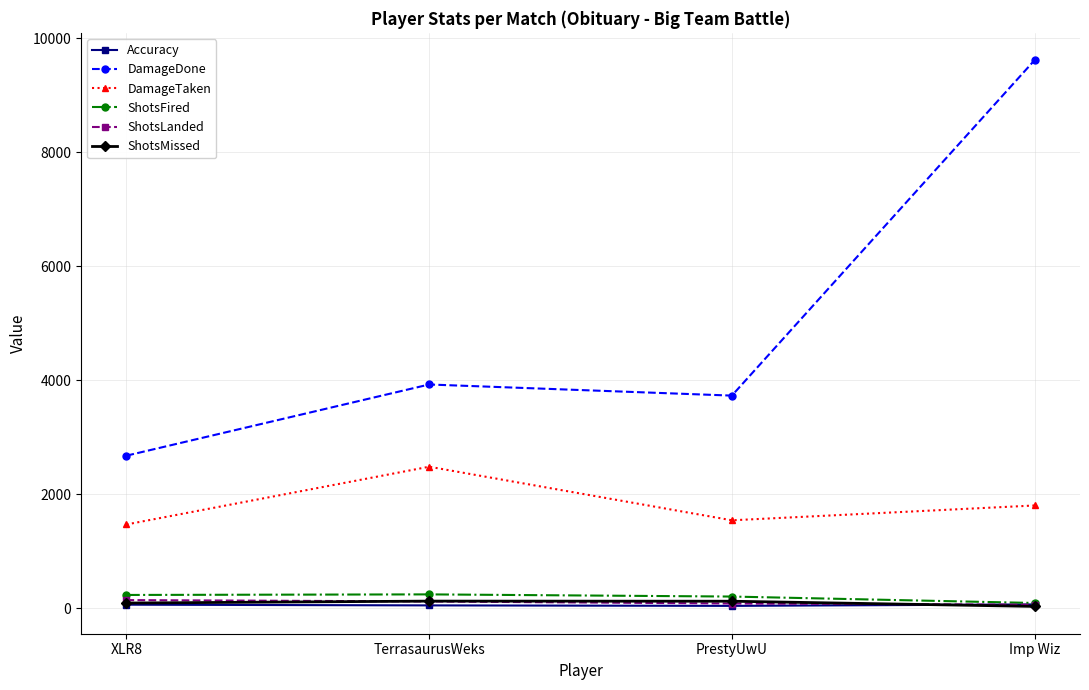

What is the spread (max minus min) of values at TerrasaurusWeks?

3876.2